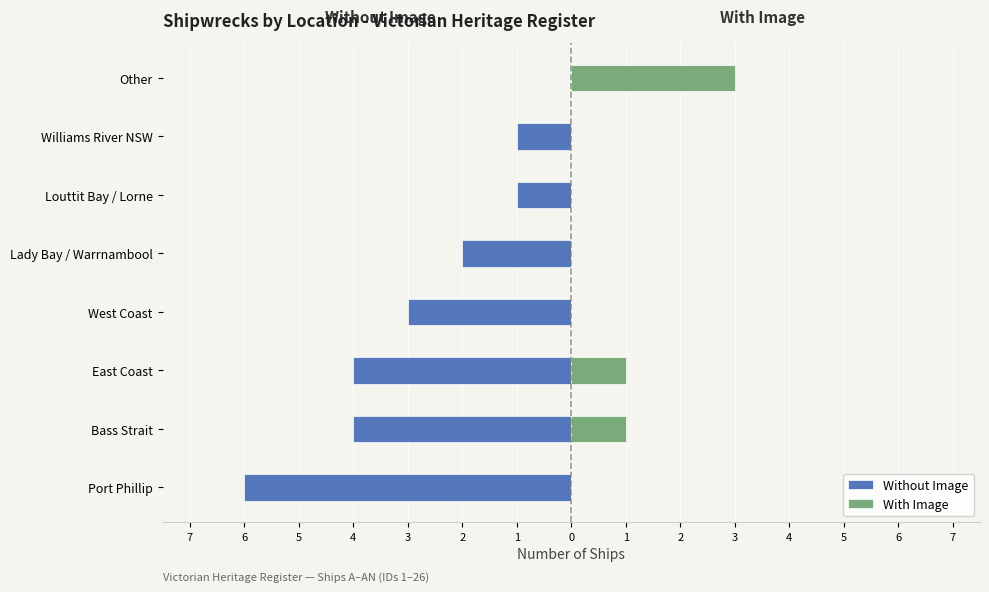

What is the difference between the second highest and minimum values in the With Image series?

1